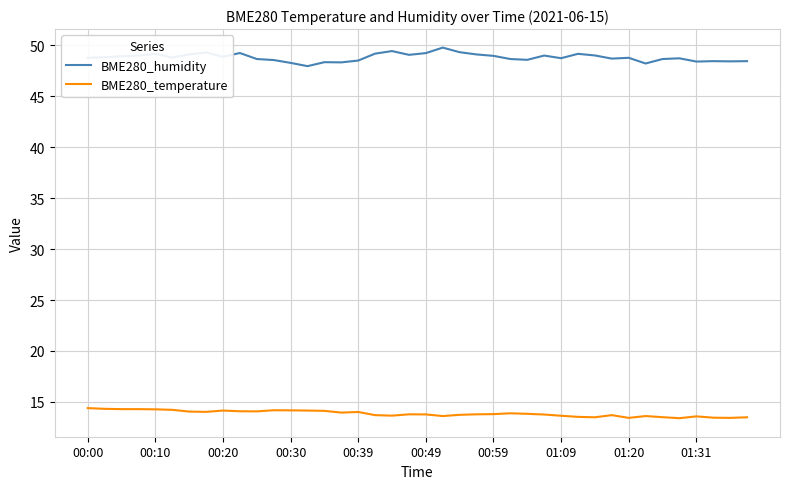

Rank the series by their average value, from highest to lowest.

BME280_humidity, BME280_temperature